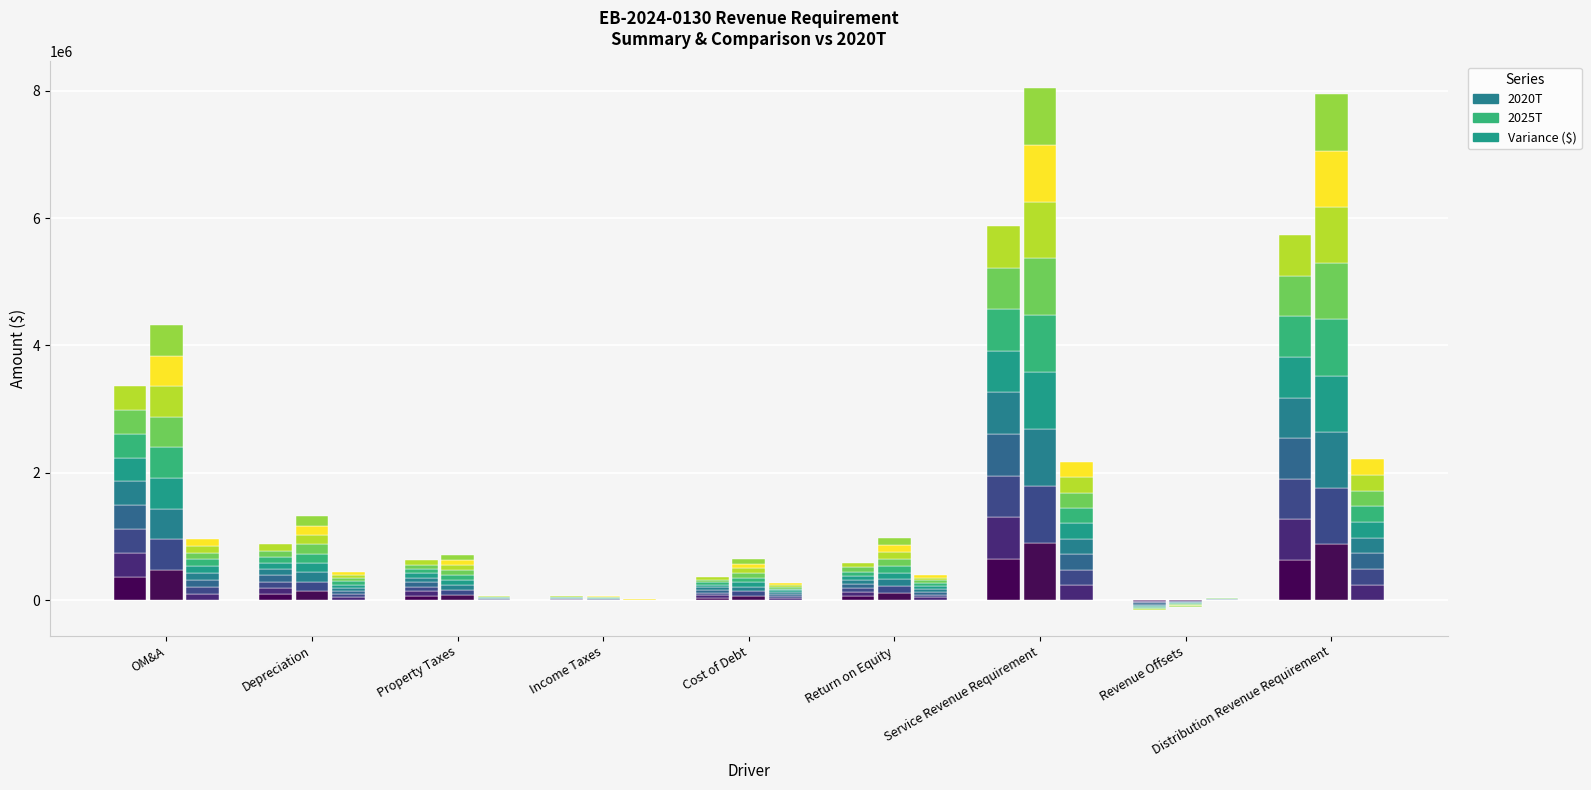

Reading right to left, transcribe all the data shown in this chart.

2020T_seg0: Distribution Revenue Requirement=636479.8	Revenue Offsets=-16419.8	Service Revenue Requirement=652899.6	Return on Equity=64460.1	Cost of Debt=40714.6	Income Taxes=6871.3	Property Taxes=70222.2	Depreciation=97395.9	OM&A=373235.4
2025T_seg0: Distribution Revenue Requirement=882185.5	Revenue Offsets=-12043.1	Service Revenue Requirement=894228.7	Return on Equity=108991.4	Cost of Debt=71536.1	Income Taxes=8332.1	Property Taxes=78396.0	Depreciation=146755.5	OM&A=480217.6
Variance ($)_seg0: Distribution Revenue Requirement=245705.7	Revenue Offsets=4376.7	Service Revenue Requirement=241329.1	Return on Equity=44531.3	Cost of Debt=30821.4	Income Taxes=1460.8	Property Taxes=8173.8	Depreciation=49359.6	OM&A=106982.2